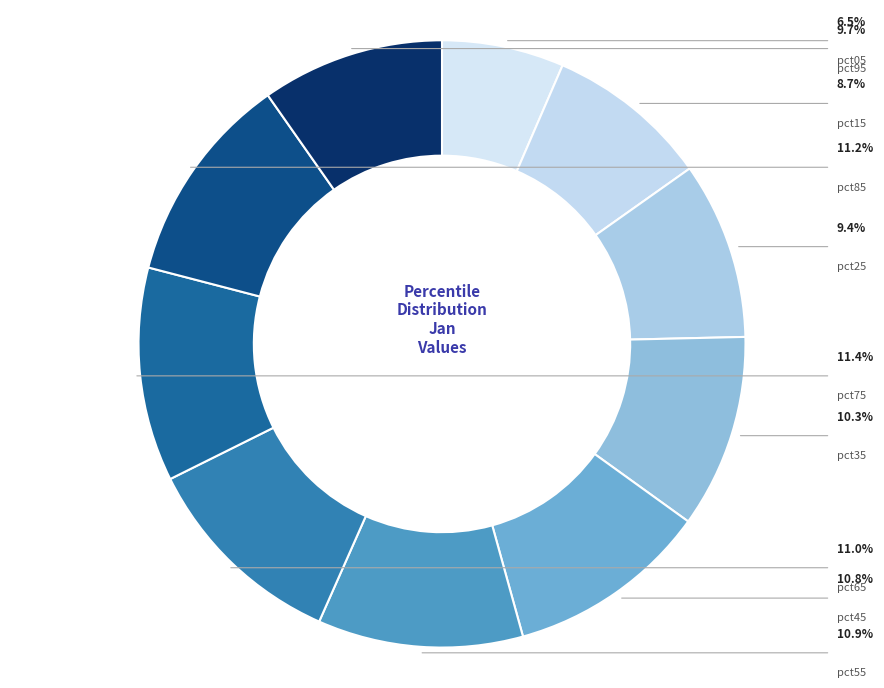

Count the number of slices in the pie.

10